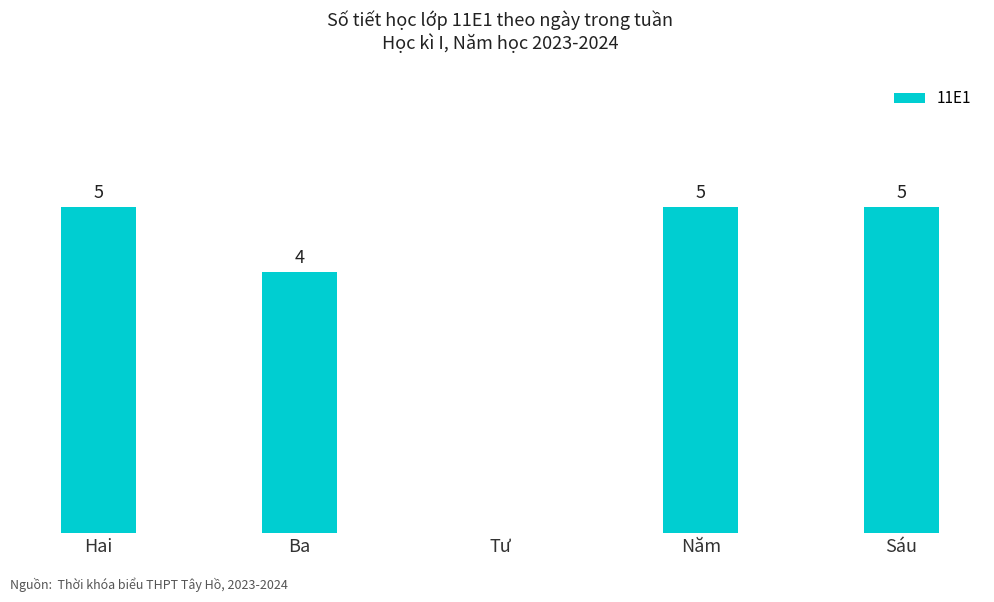

Are the bars grouped side by side (vs. stacked)?

No